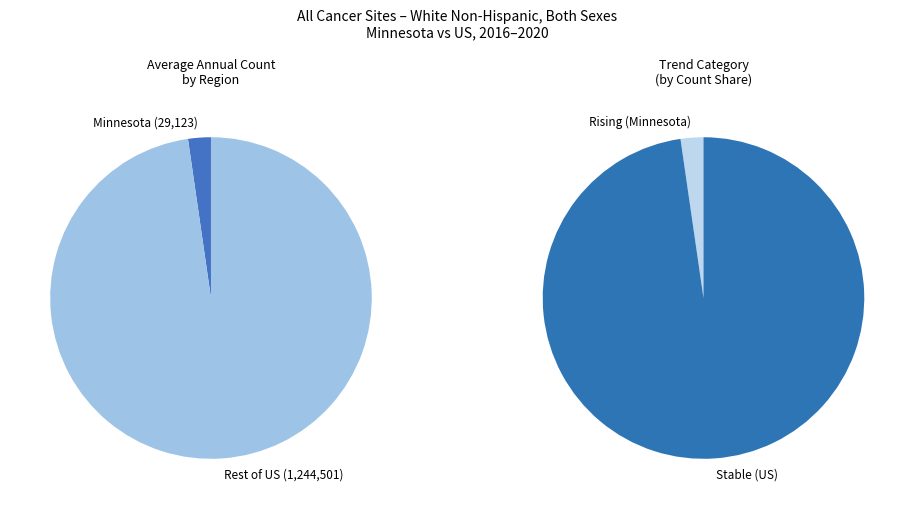

To the nearest percent, what is the combined percentage of US (SEER+NPCR) and Minnesota?

100%